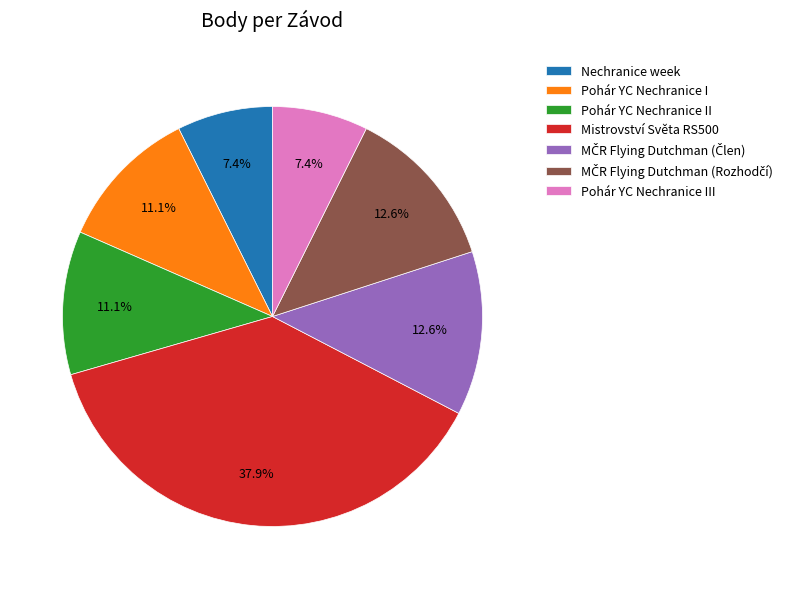

Is there any slice that represents more than half of the pie?

No